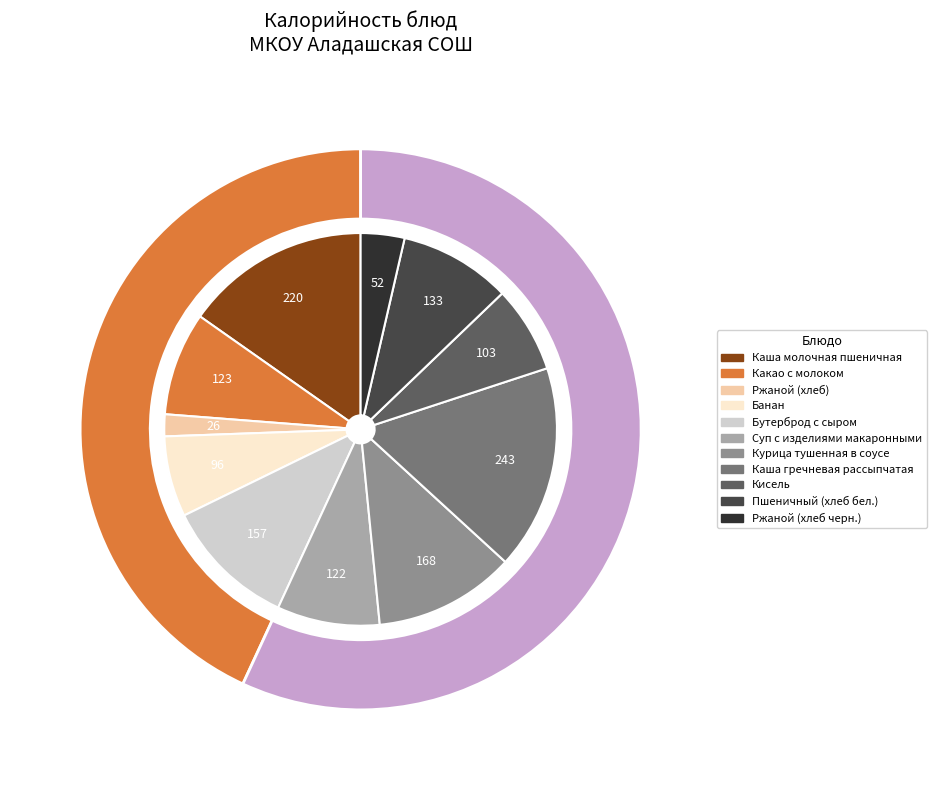

Does Банан represent more than half of the total?

No